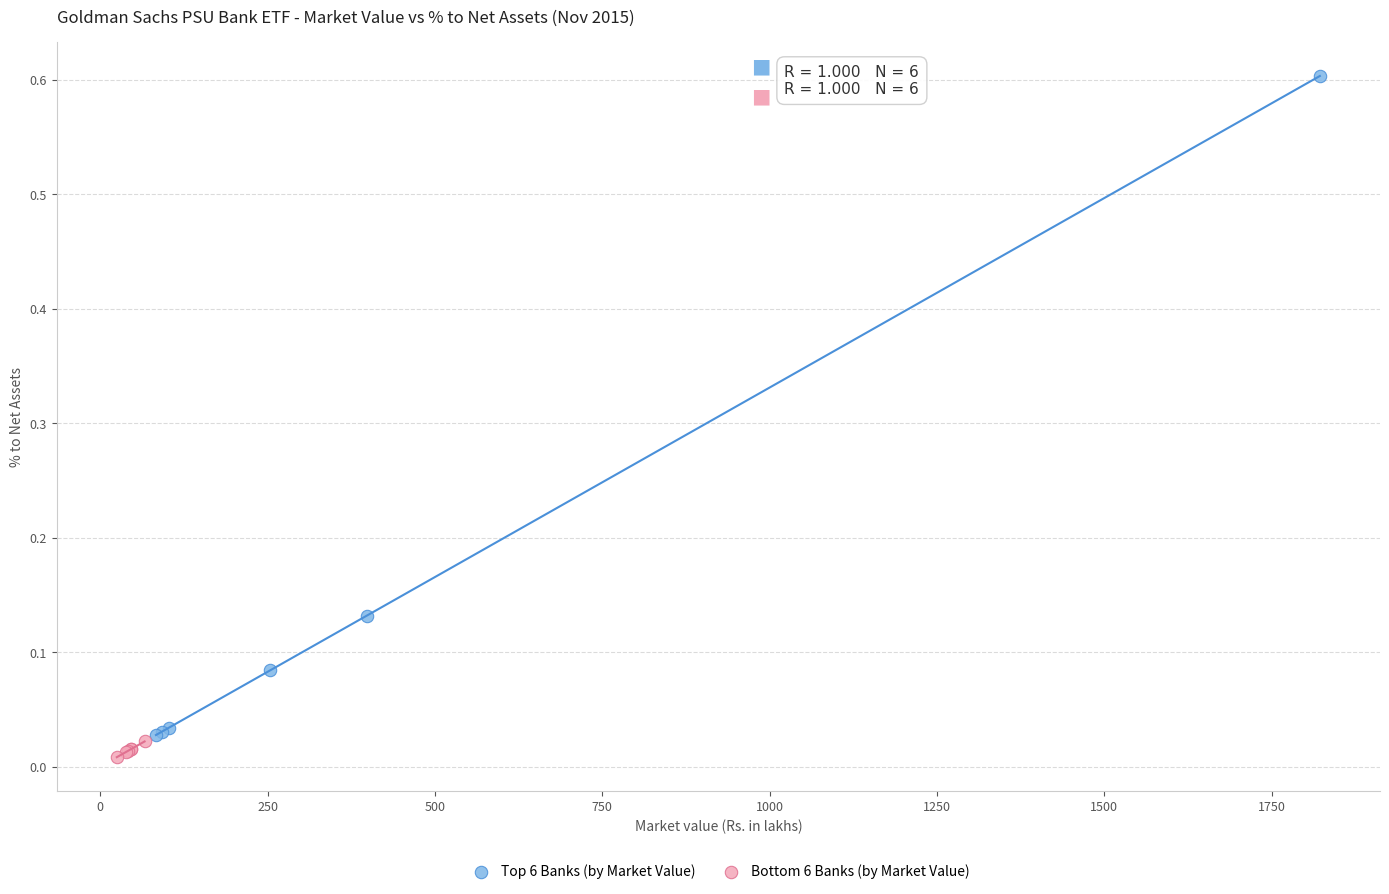

Which series has the largest Y range (max minus min)?

Top 6 Banks (by Market Value)